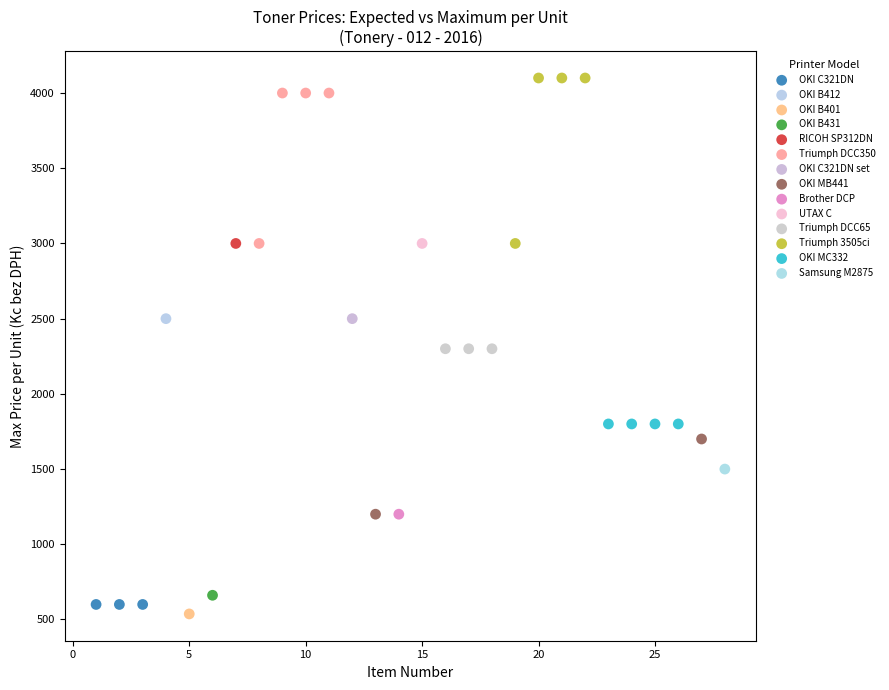

What are all the series names shown in the legend?

OKI C321DN, OKI B412, OKI B401, OKI B431, RICOH SP312DN, Triumph DCC350, OKI C321DN set, OKI MB441, Brother DCP, UTAX C, Triumph DCC65, Triumph 3505ci, OKI MC332, Samsung M2875